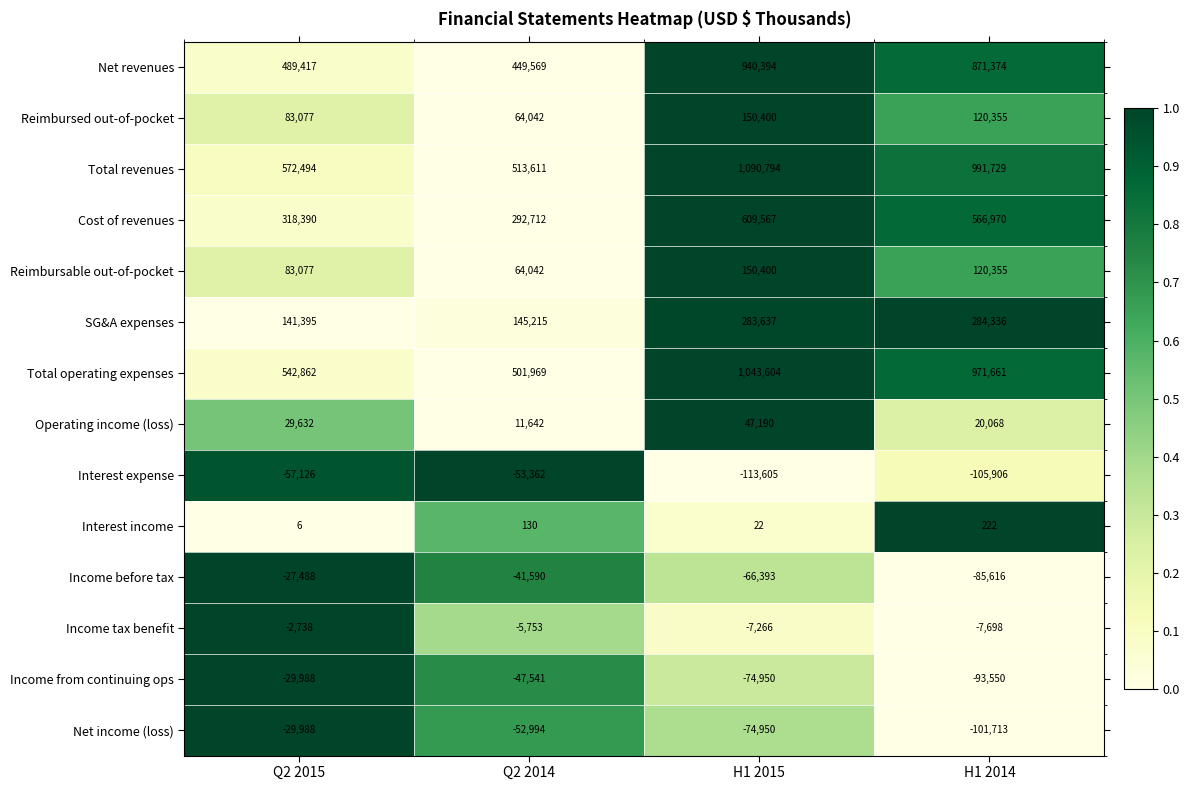

What is the difference between the maximum and minimum values in the Reimbursed out-of-pocket series?

86358